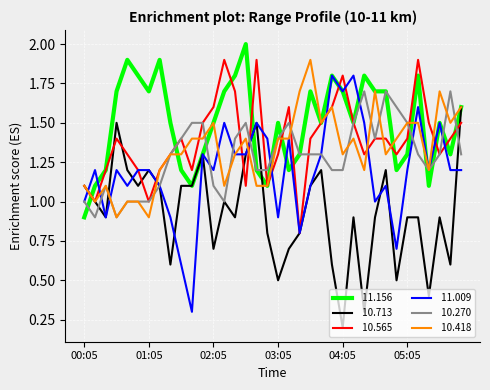

What is the greatest value displayed?

2.0